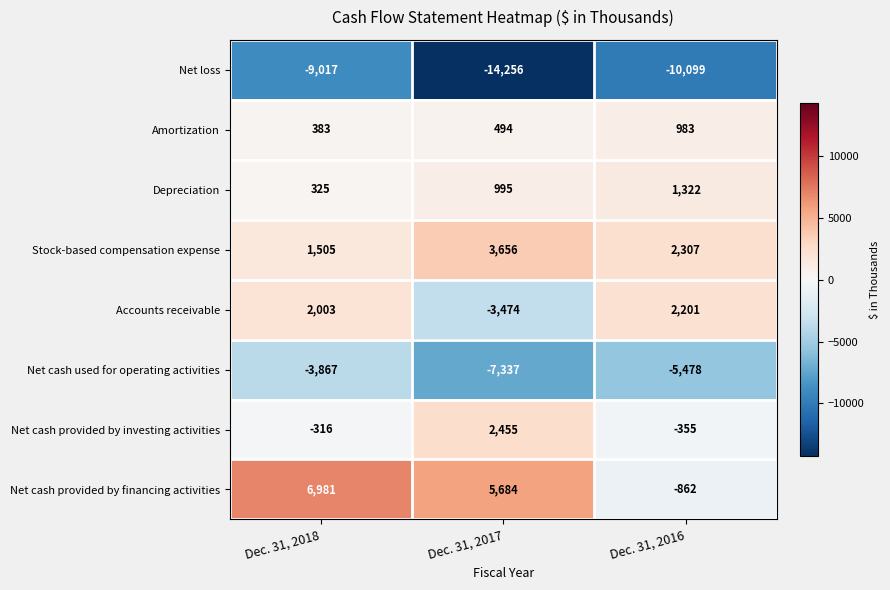

How many series are shown in this chart?

8